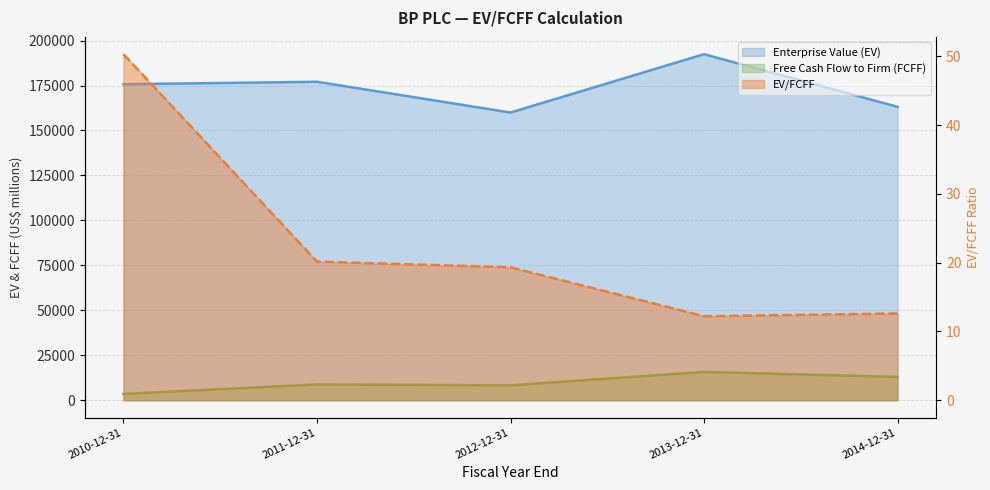

At which category is the sum across all series the highest?

2013-12-31